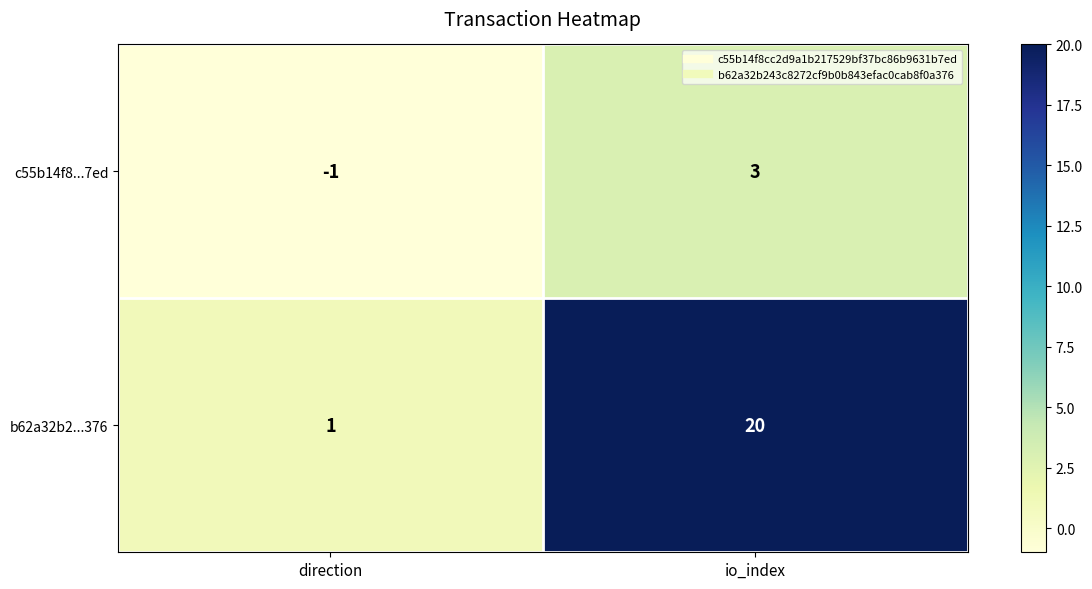

Between direction and io_index, which series saw the biggest shift?

b62a32b2...376